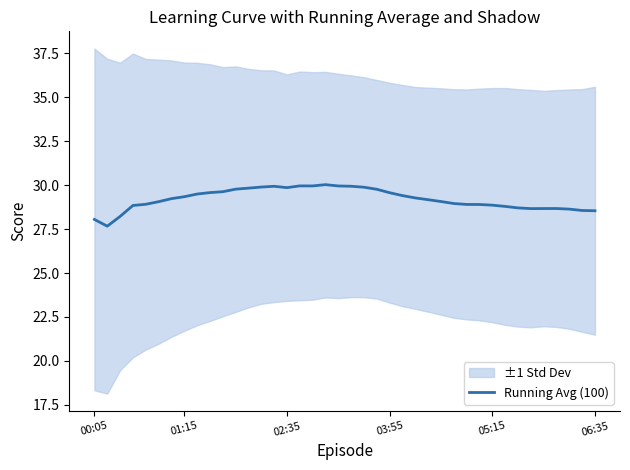

What is the average value?

29.2